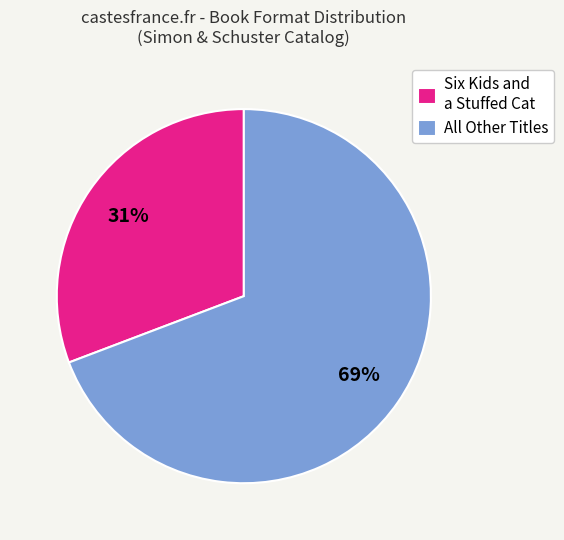

To the nearest percent, what percentage of the pie is All Other Titles?

69%